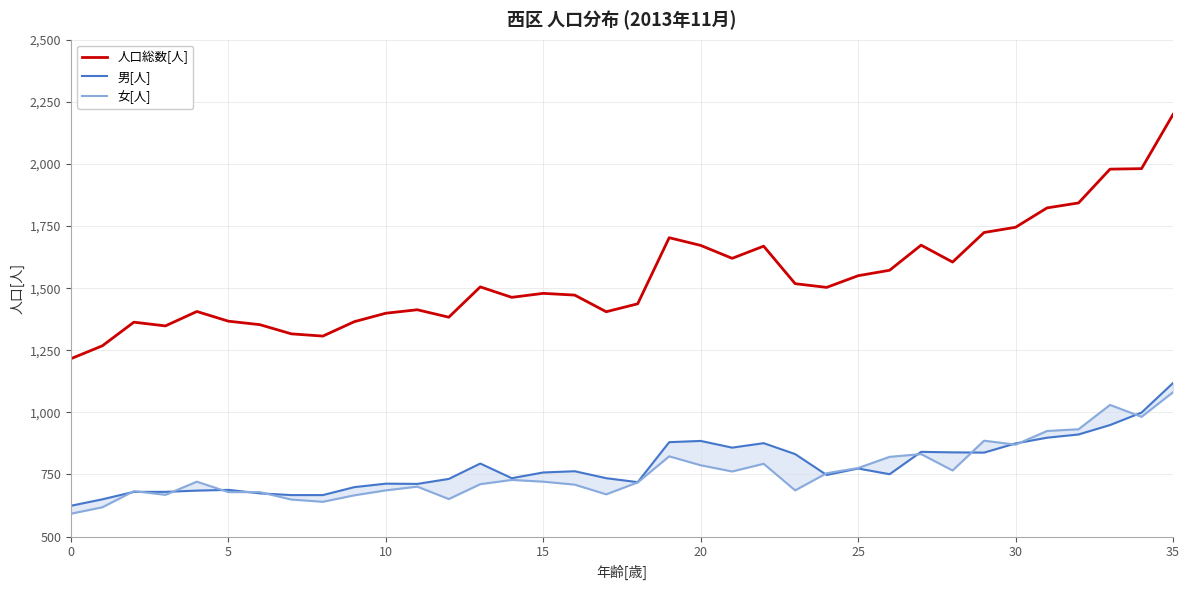

The value of 女[人] at 18 is 1093. True or false?

False